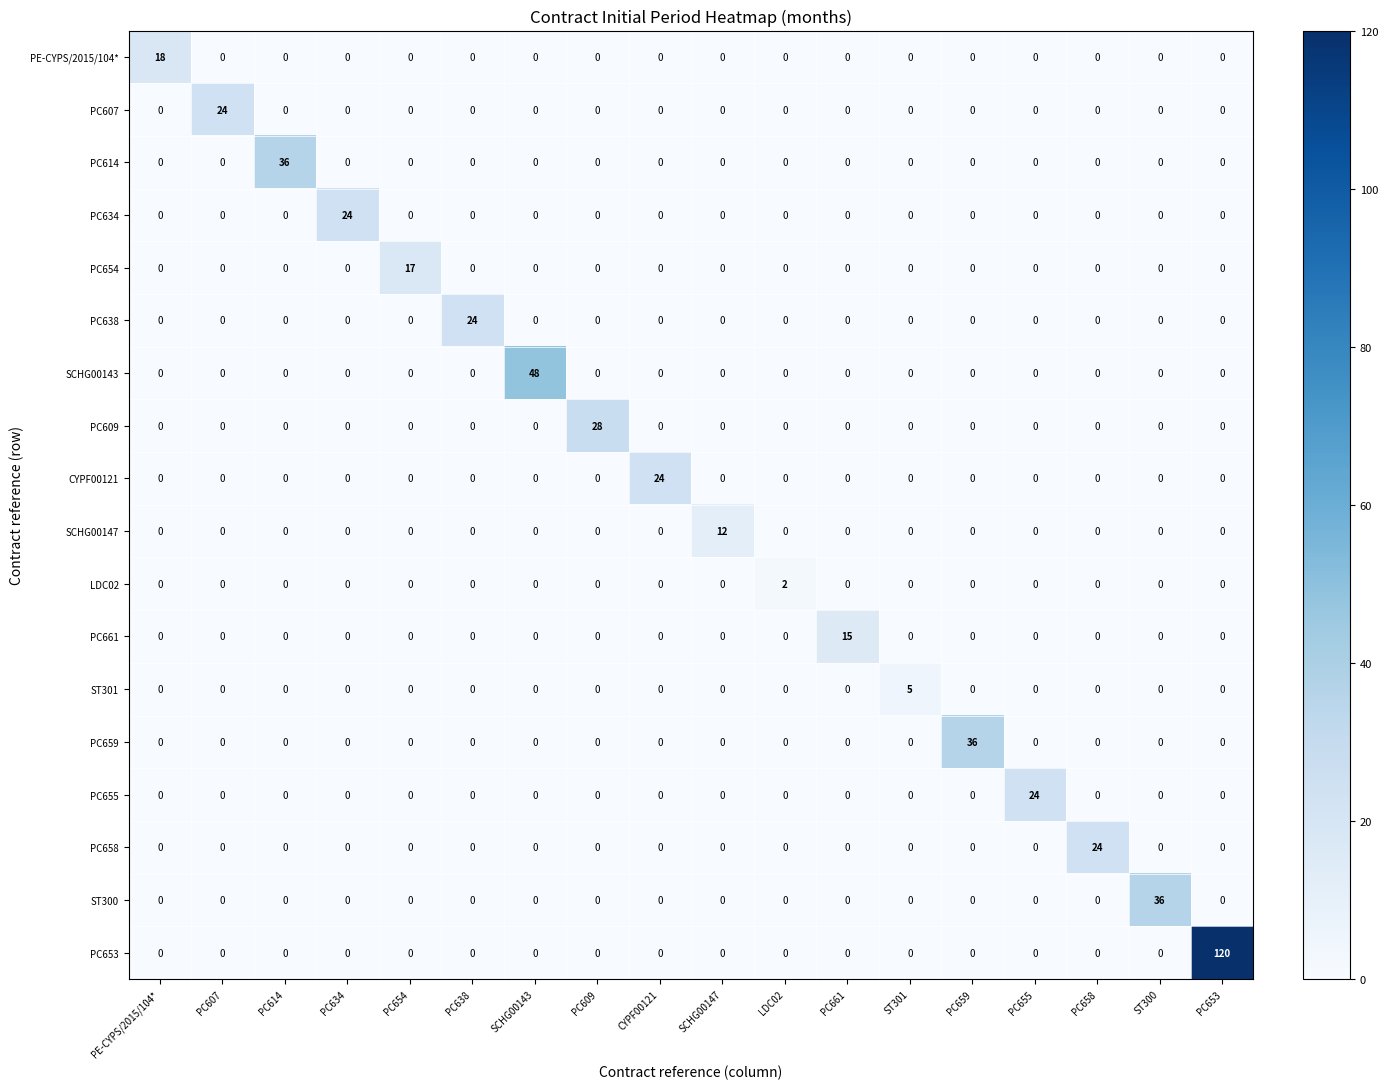

What is the total value across all series at PC655?

24